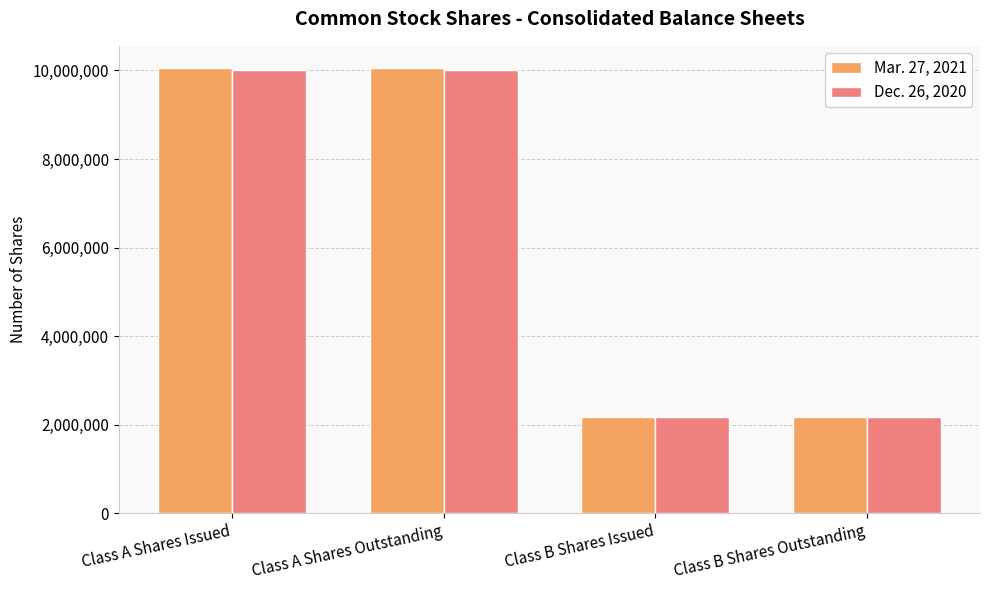

What is the total value across all series at Class A Shares Issued?

20057392